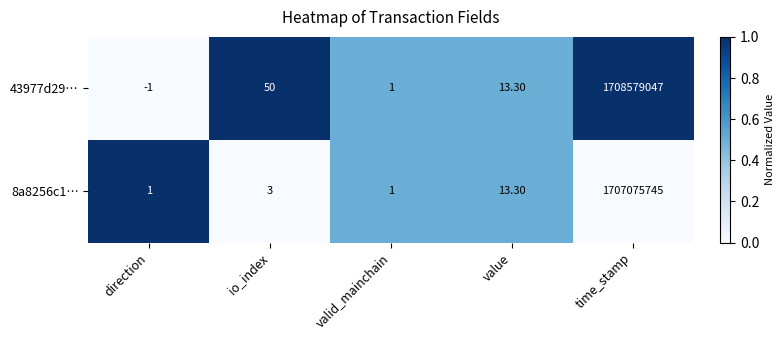

What is the difference between the maximum and minimum values in the 43977d29… series?

1708579048.0